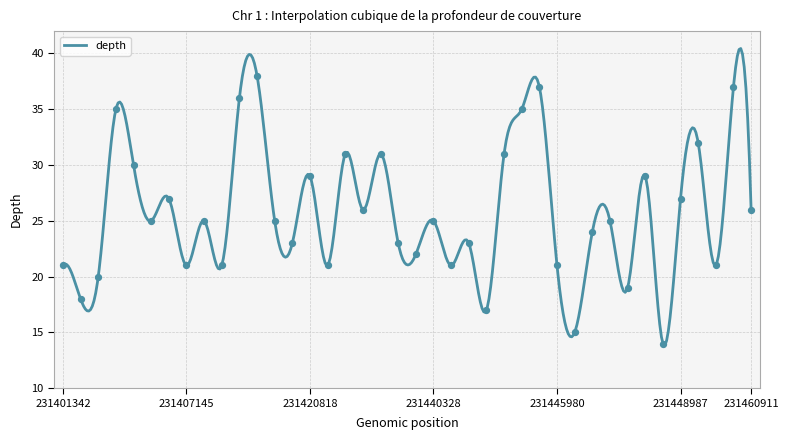

Approximately how many times larger is the value at 231443032 compared to 231445980?

1.0